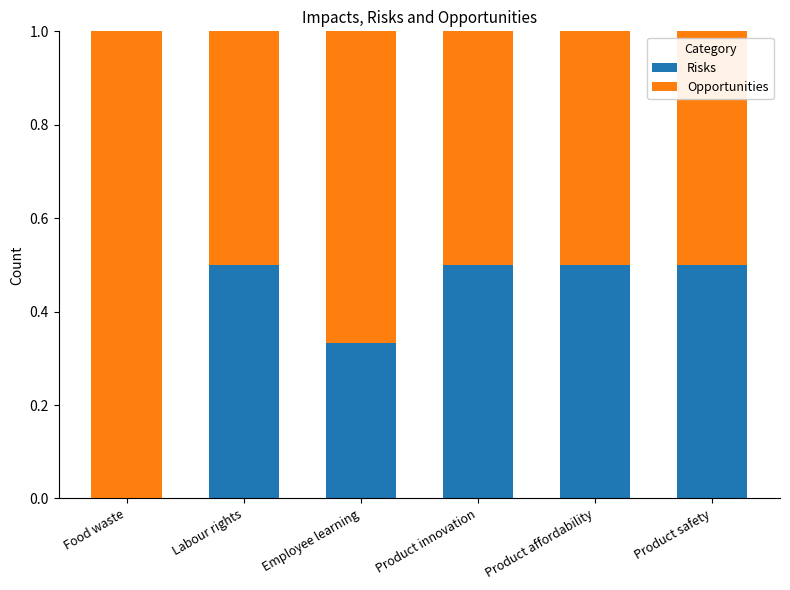

What are all the series names shown in the legend?

Risks, Opportunities